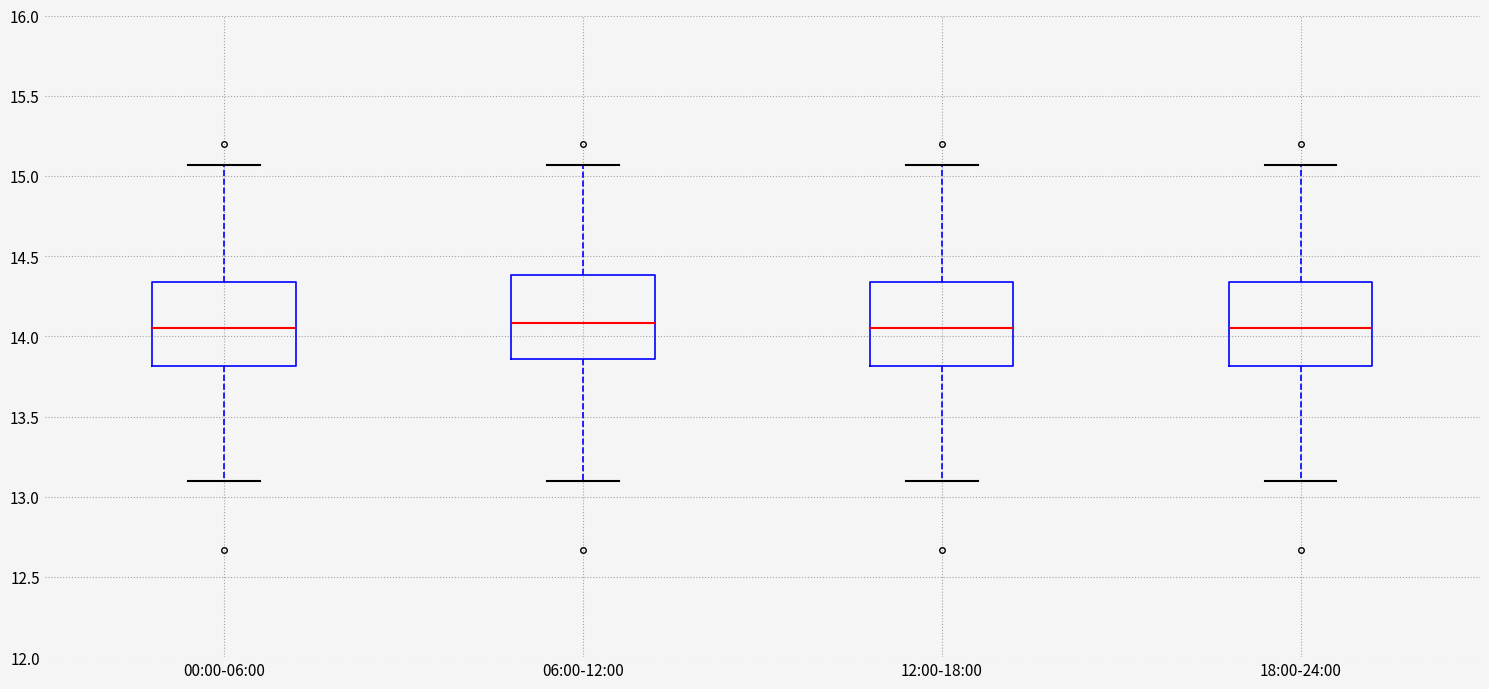

Reading left to right, transcribe this box plot: for each box, give where its median line is, the range the box spans, and where its two whiskers end, as read against the y-axis. The values are not printed on the chart, so give them approximately, as read against the axis.

00:00-06:00: median 14.05, box 13.80 to 14.35, whiskers 13.10 to 15.05
06:00-12:00: median 14.10, box 13.85 to 14.40, whiskers 13.10 to 15.05
12:00-18:00: median 14.05, box 13.80 to 14.35, whiskers 13.10 to 15.05
18:00-24:00: median 14.05, box 13.80 to 14.35, whiskers 13.10 to 15.05